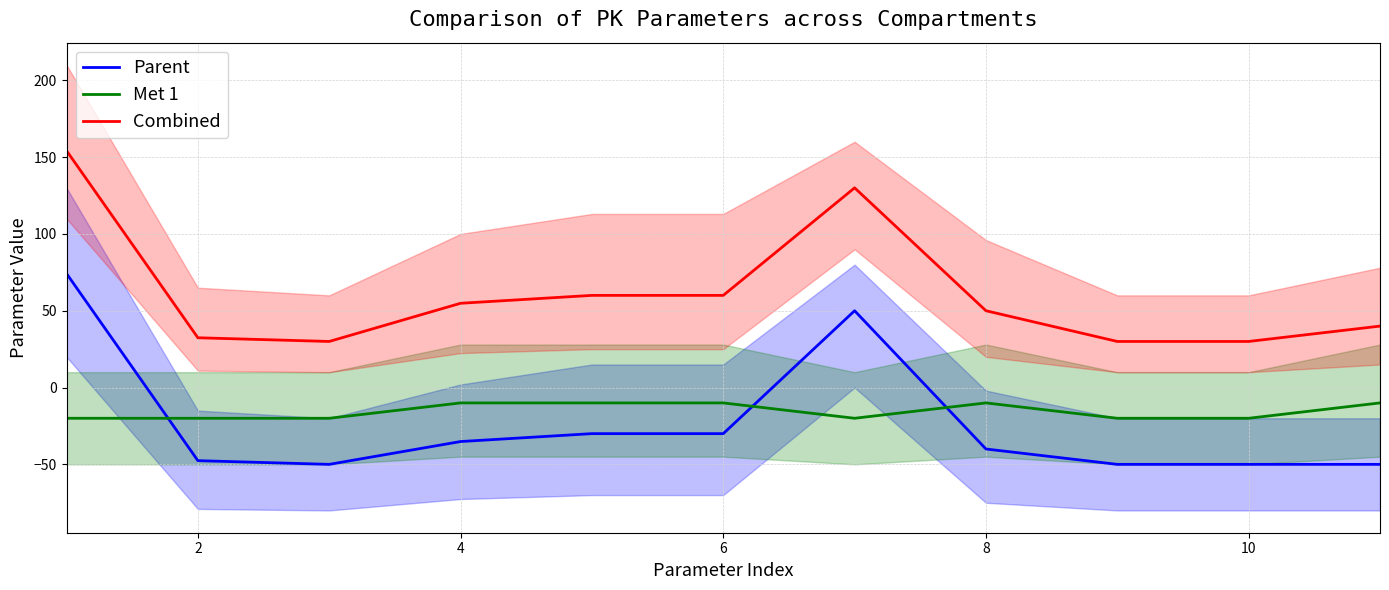

What is the highest value of the Parent series?

74.2